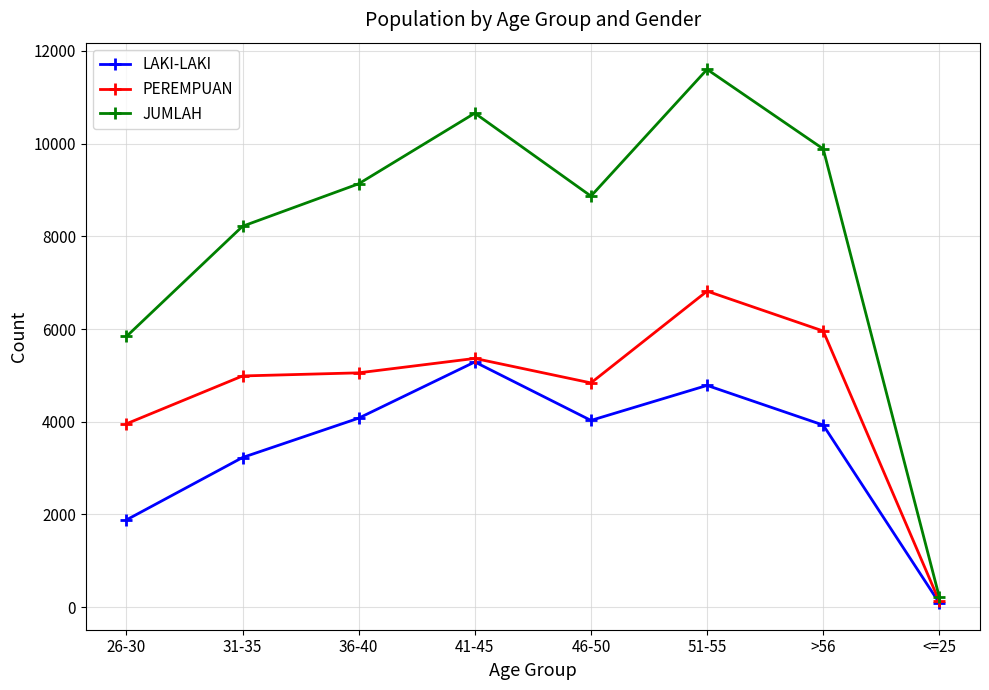

Which series has the widest spread of values?

JUMLAH